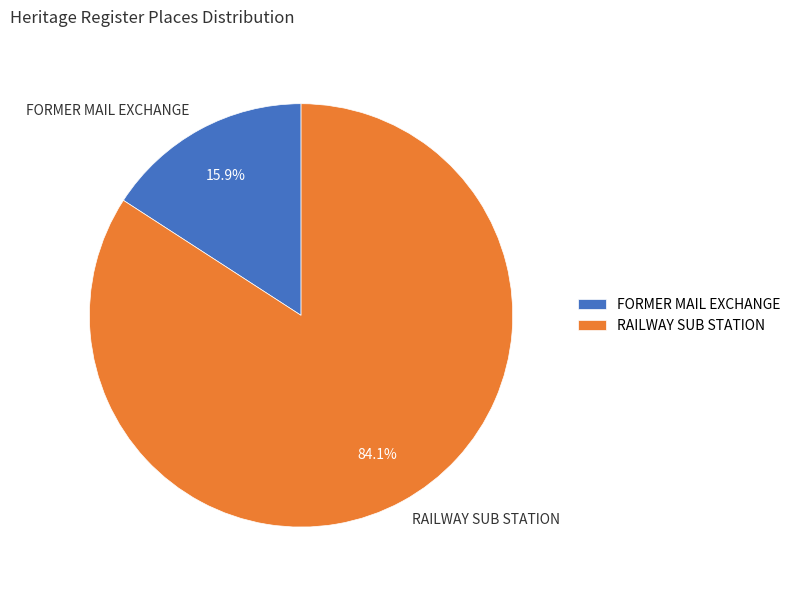

What percentage is the FORMER MAIL EXCHANGE slice, to the nearest percent?

16%